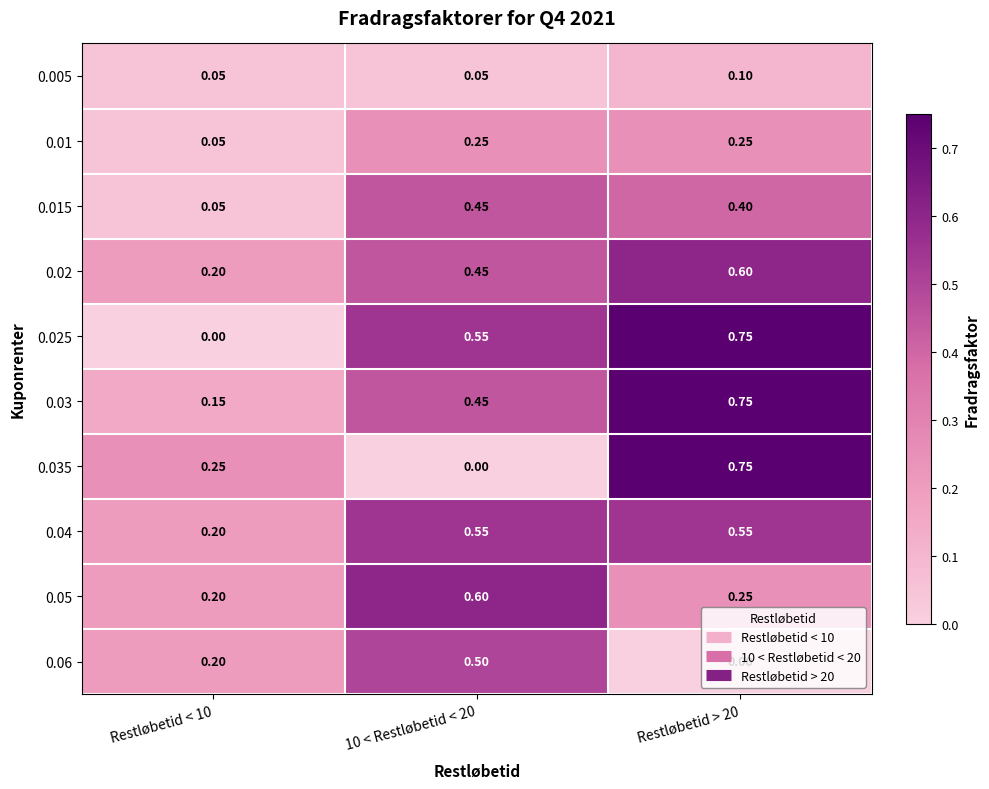

Is the value of 0.015 at 10 < Restløbetid < 20 greater than the value of 0.05 at Restløbetid > 20?

Yes